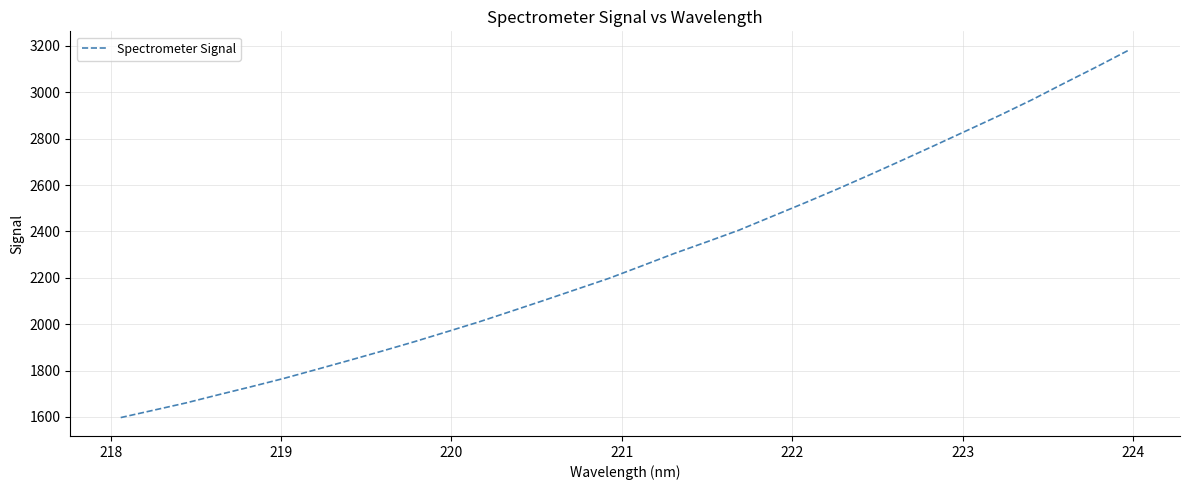

What is the minimum value shown in the chart?

1597.4